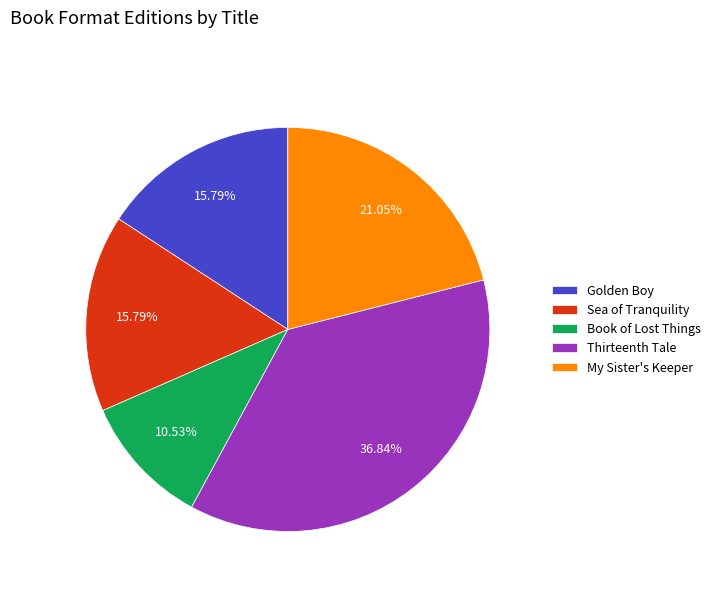

To the nearest percent, what percentage of the pie is Thirteenth Tale?

37%